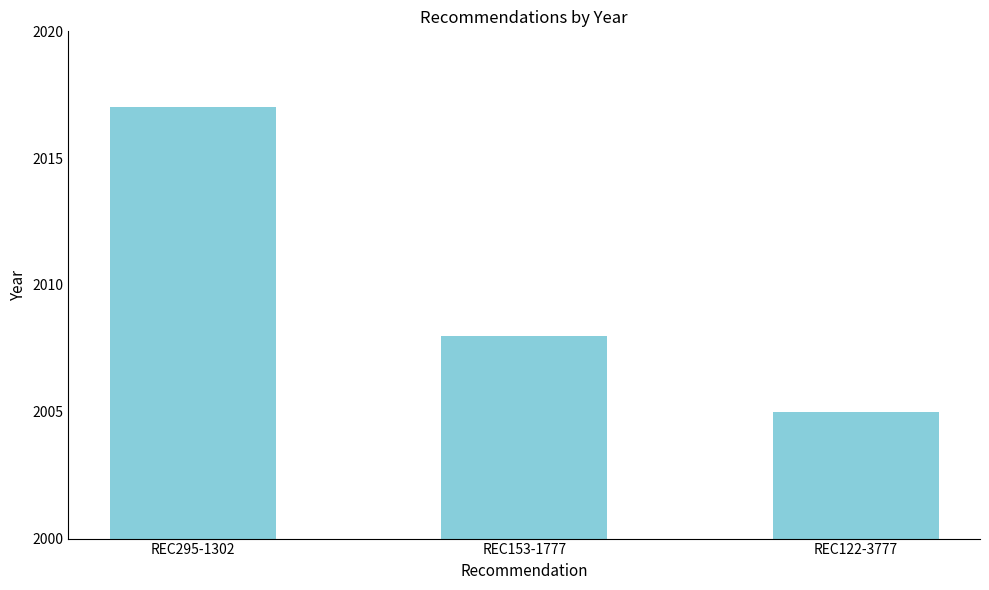

What is the average value?

2010